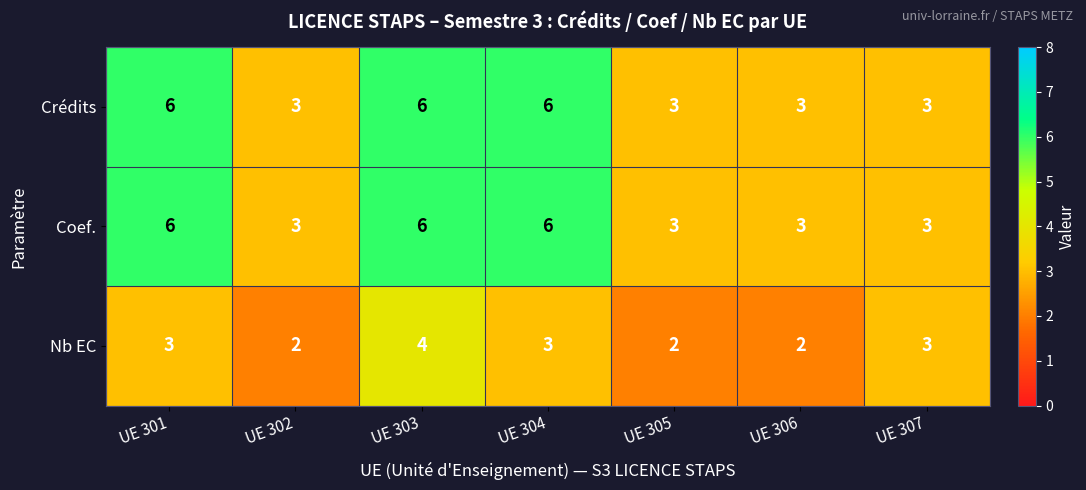

What is the maximum value shown in the chart?

6